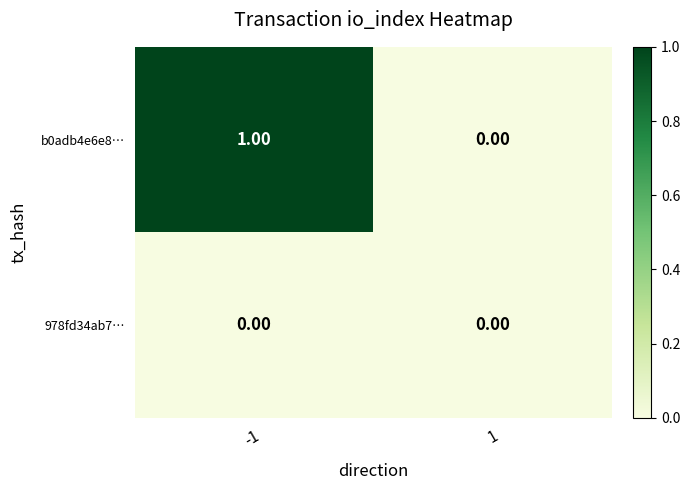

Between -1 and 1, which series saw the biggest shift?

b0adb4e6e8…